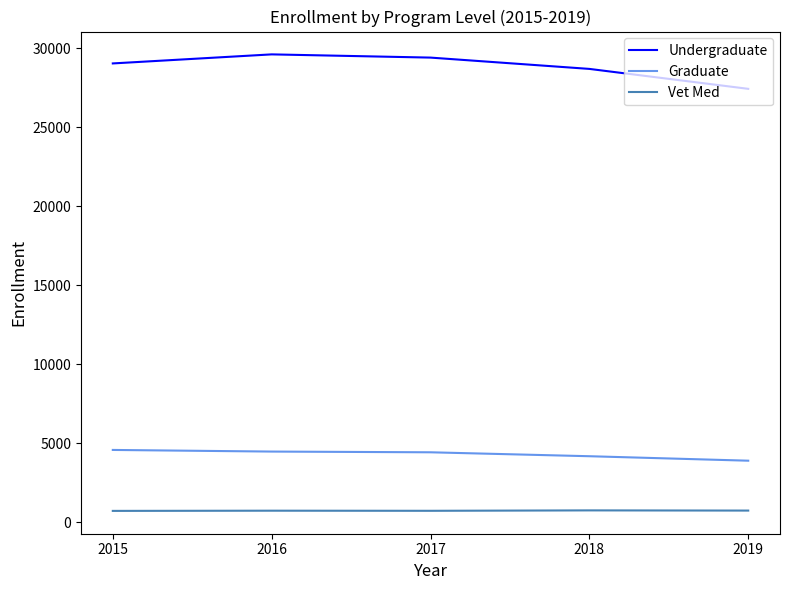

What is the approximate value of Undergraduate at 2019, to the nearest 100?

27400